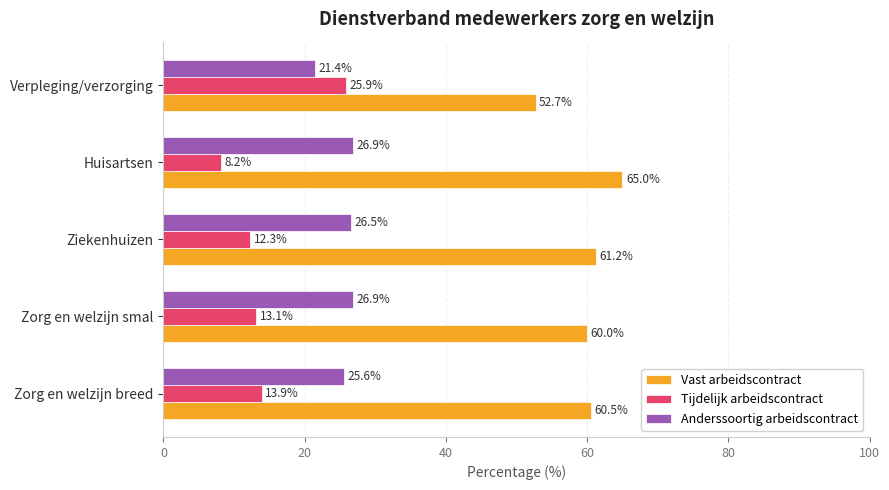

What is the difference between the maximum and minimum values in the Vast arbeidscontract series?

12.3